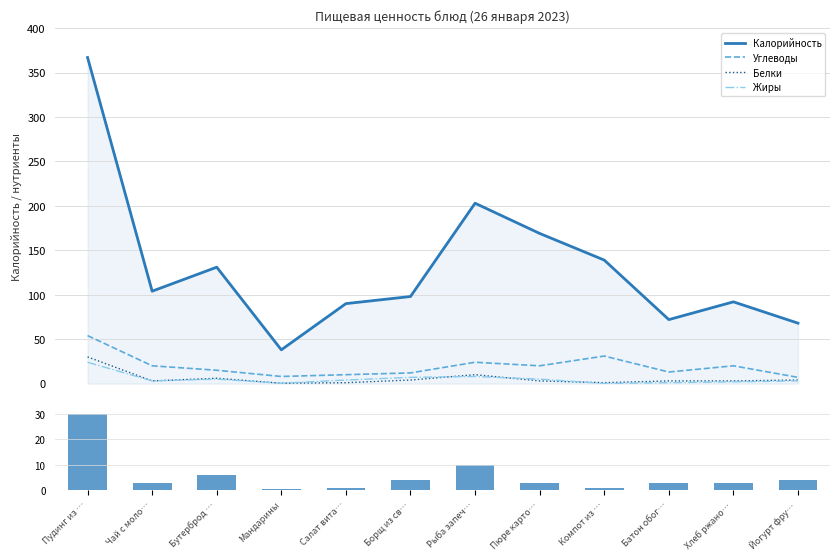

At which category does the chart reach its minimum across all series?

Компот из …